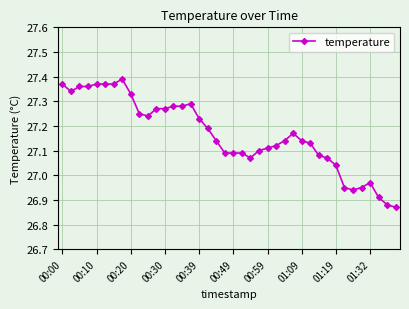

True or false: the data has more than 2 interior local peaks.

True